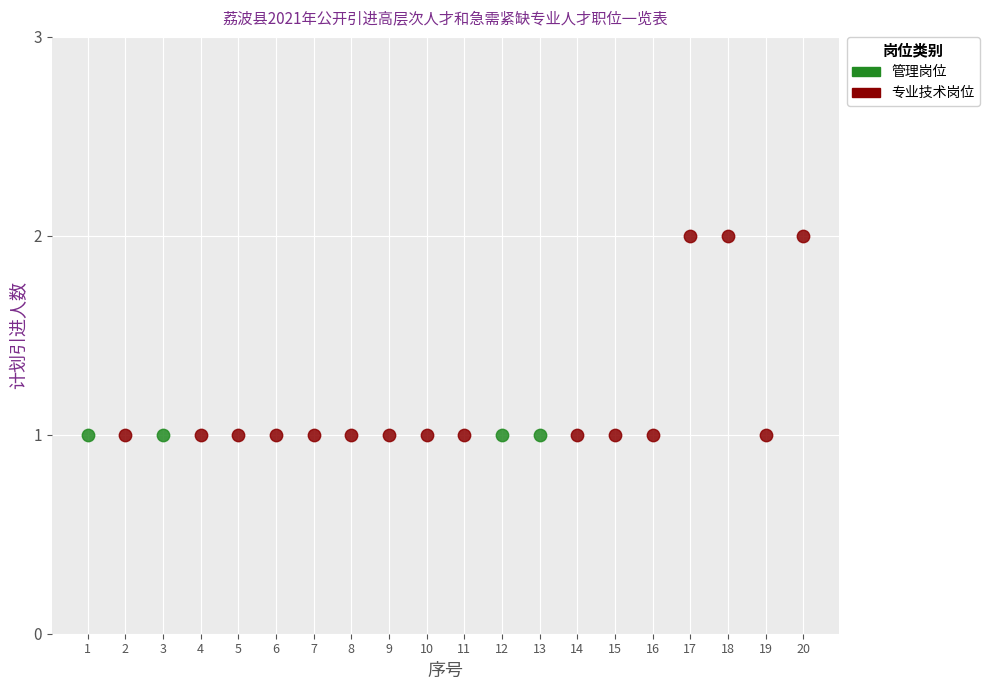

Which series contains the highest Y value?

专业技术岗位